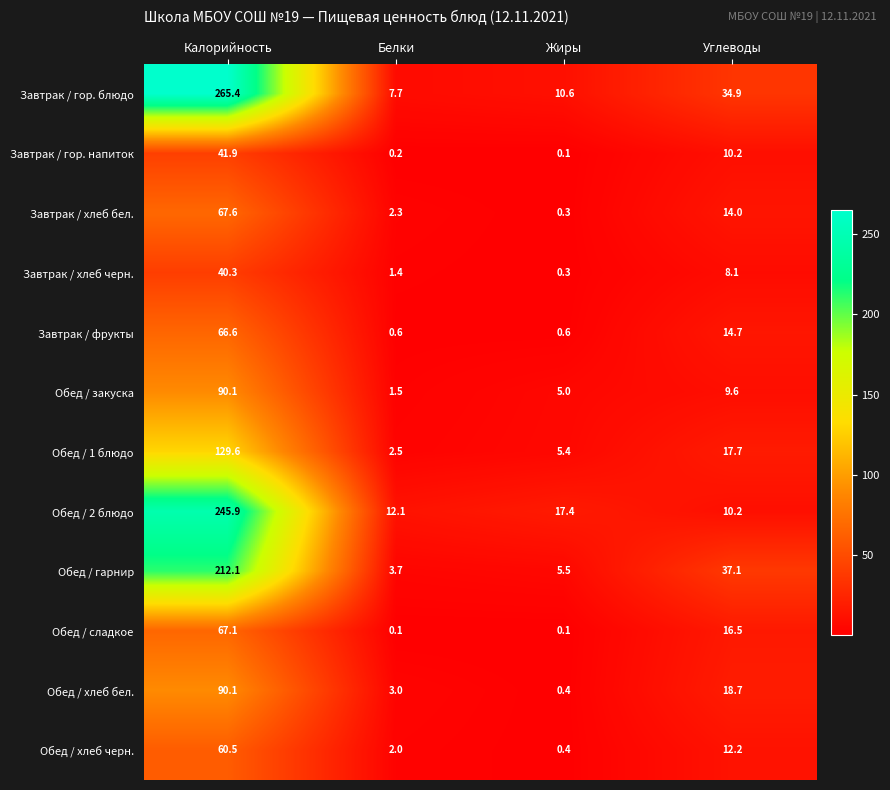

At which category is the sum across all series the highest?

Калорийность